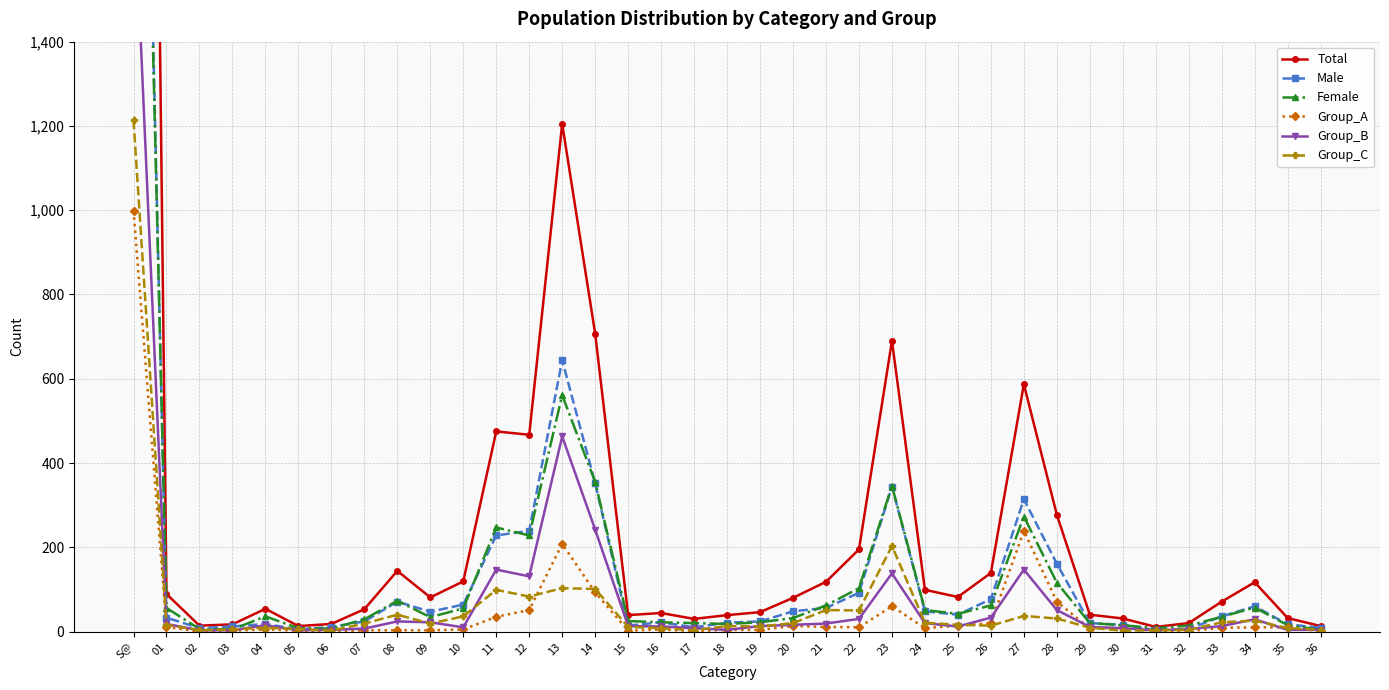

What are all the series names shown in the legend?

Total, Male, Female, Group_A, Group_B, Group_C